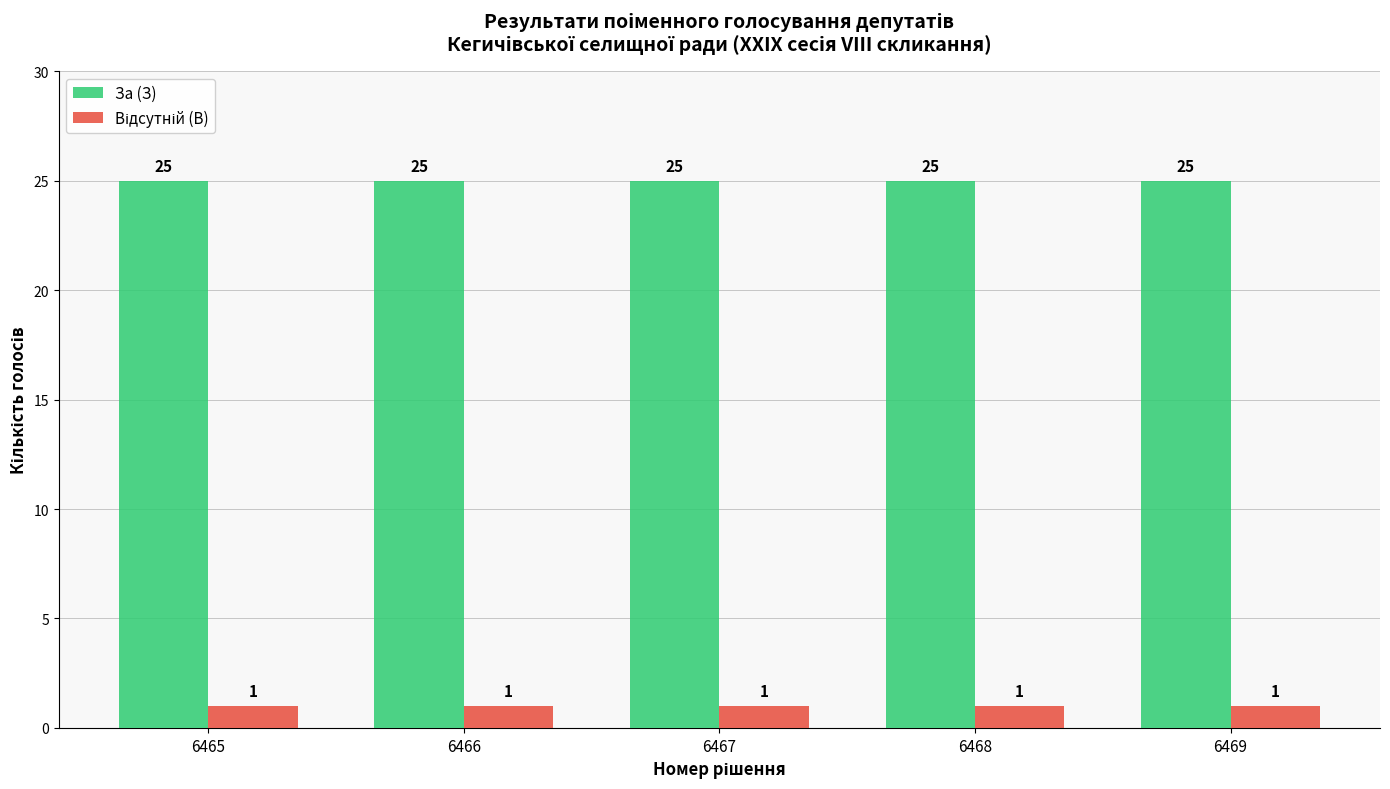

What value does the За (З) series have at 6468?

25